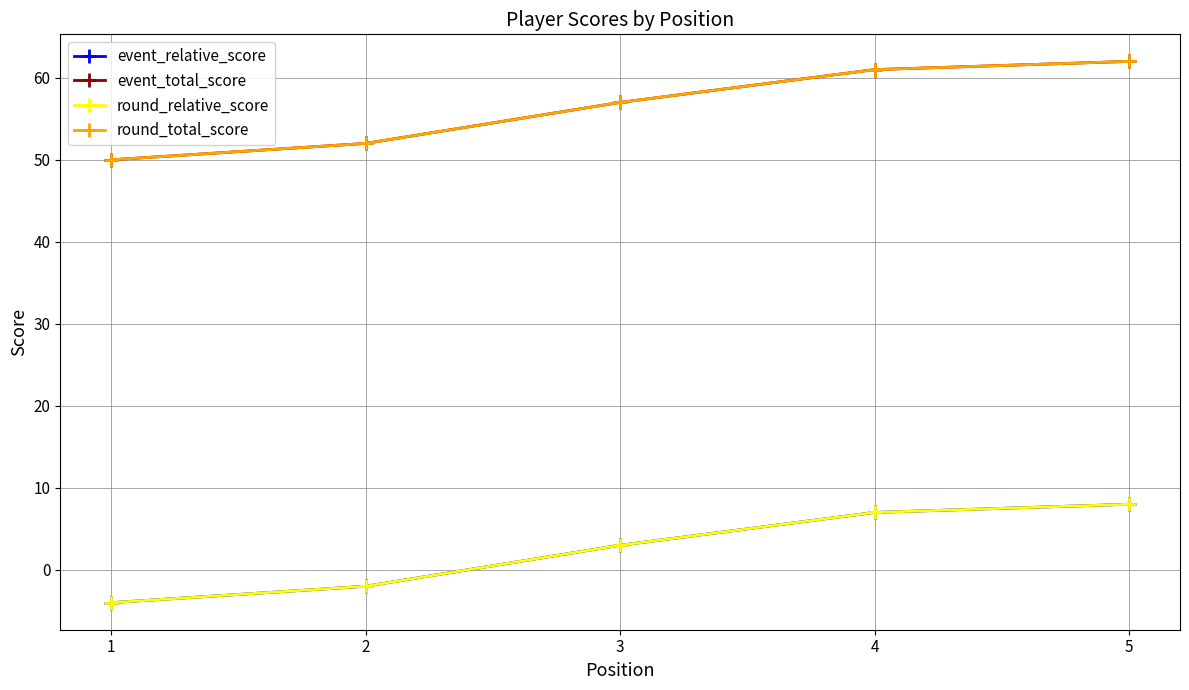

True or false: round_total_score and event_total_score intersect in this chart.

False